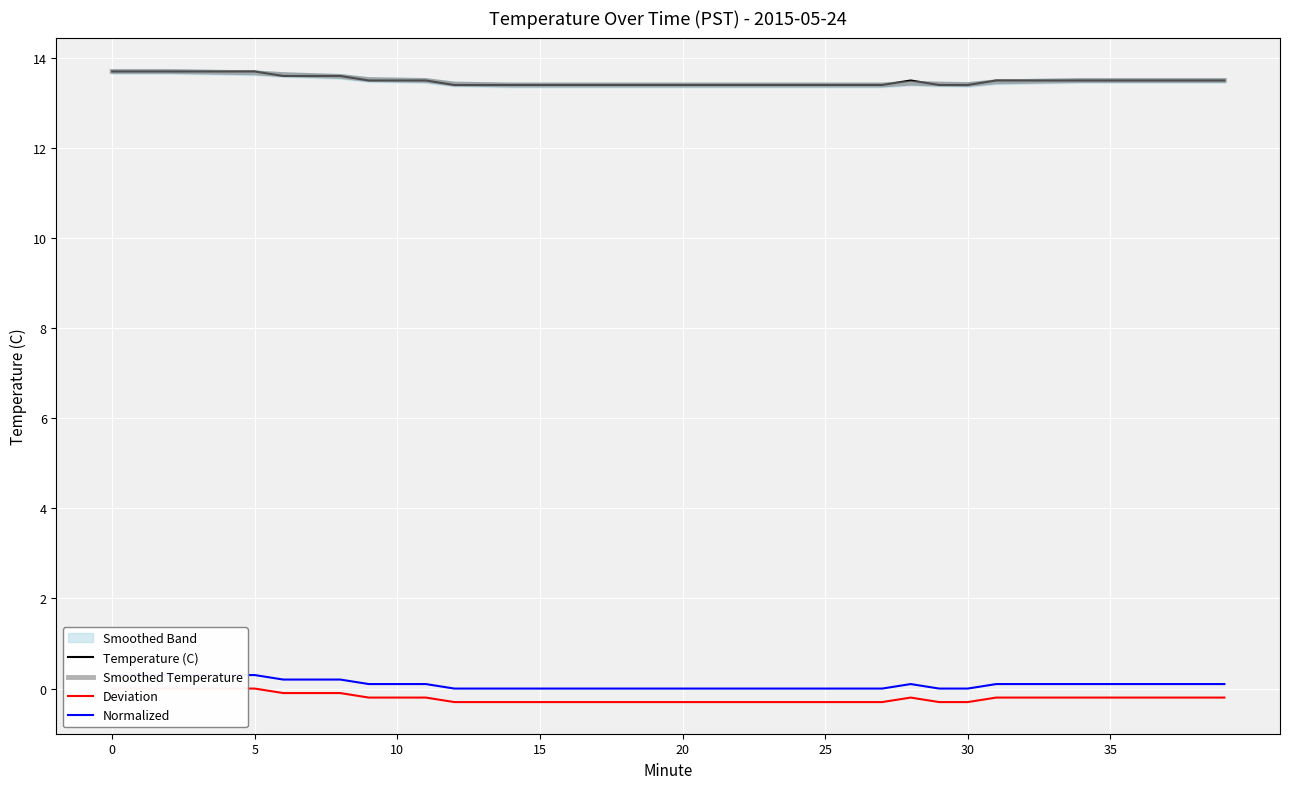

Rank the categories by Temperature (C) value from highest to lowest.

0, 5, 10, 15, 20, 25, 30, 35, 8, 9, 10, 11, 28, 31, 32, 33, 34, 35, 36, 37, 38, 39, 12, 13, 14, 15, 16, 17, 18, 19, 20, 21, 22, 23, 24, 25, 26, 27, 29, 30